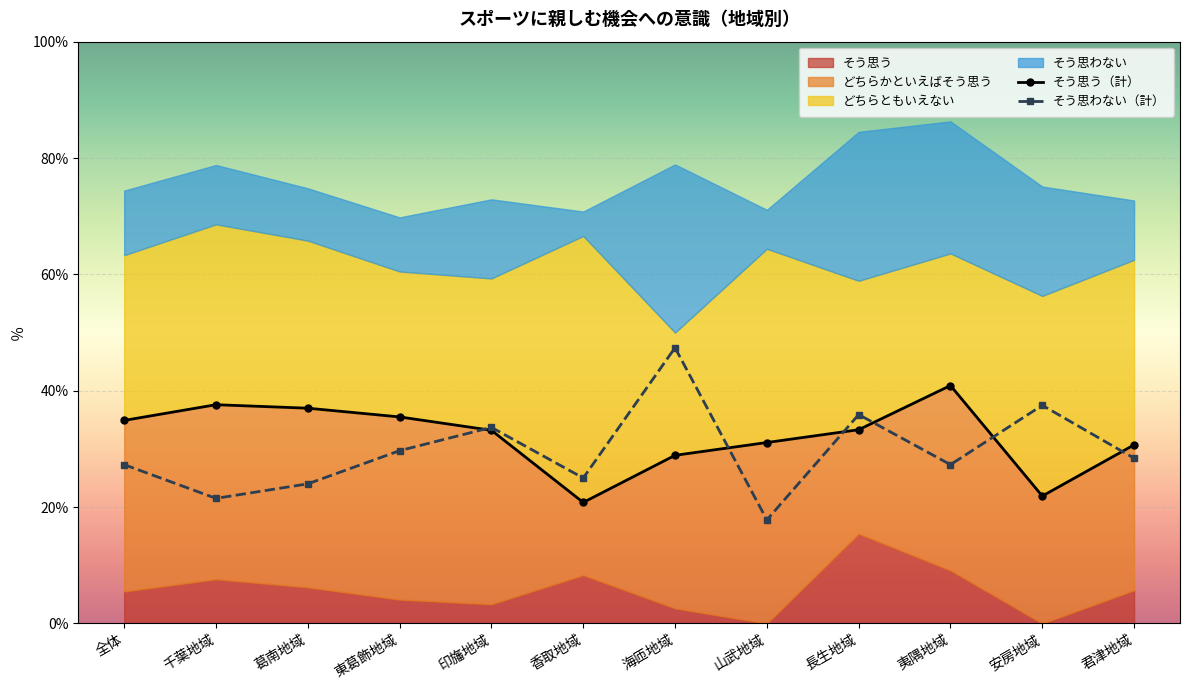

How many series are shown in this chart?

6